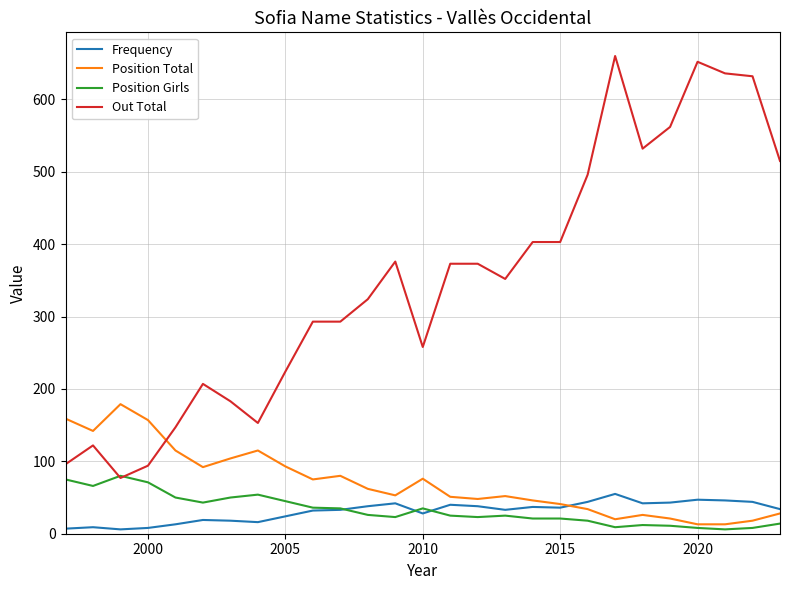

True or false: Out Total and Frequency cross at least once.

False